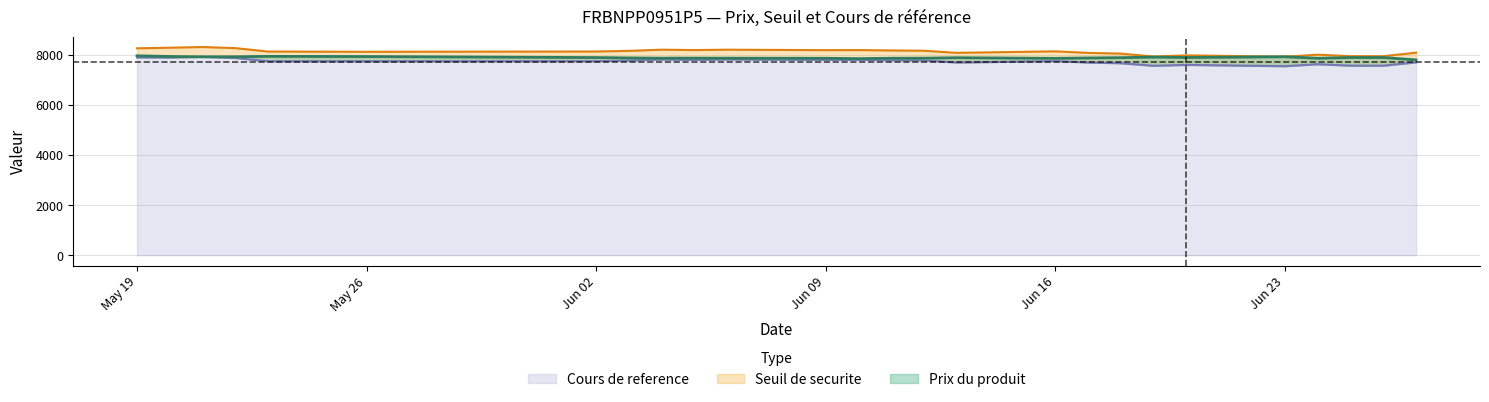

What is the maximum value for Cours de reference?

7910.5